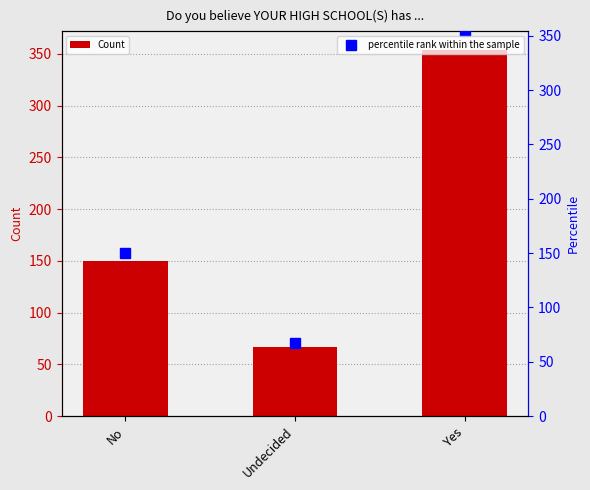

Reading right to left, list all the values displayed in this chart.

Count: Yes=354	Undecided=67	No=150
percentile rank within the sample: Yes=354	Undecided=67	No=150